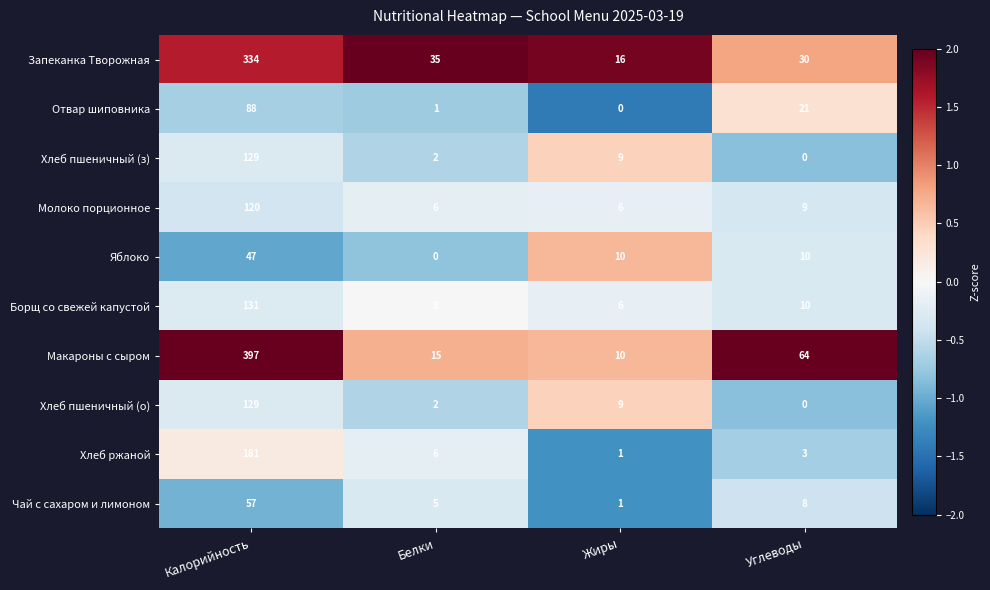

What is the average value of the Хлеб пшеничный (з) series?

35